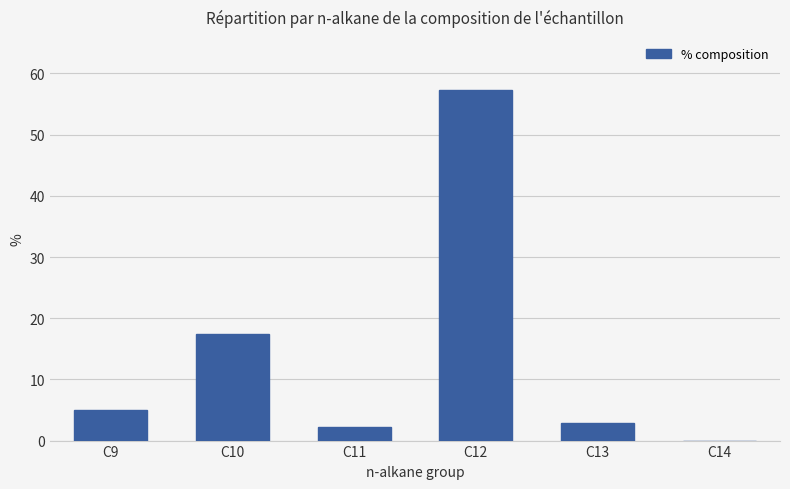

What is the sum of all values?

84.9